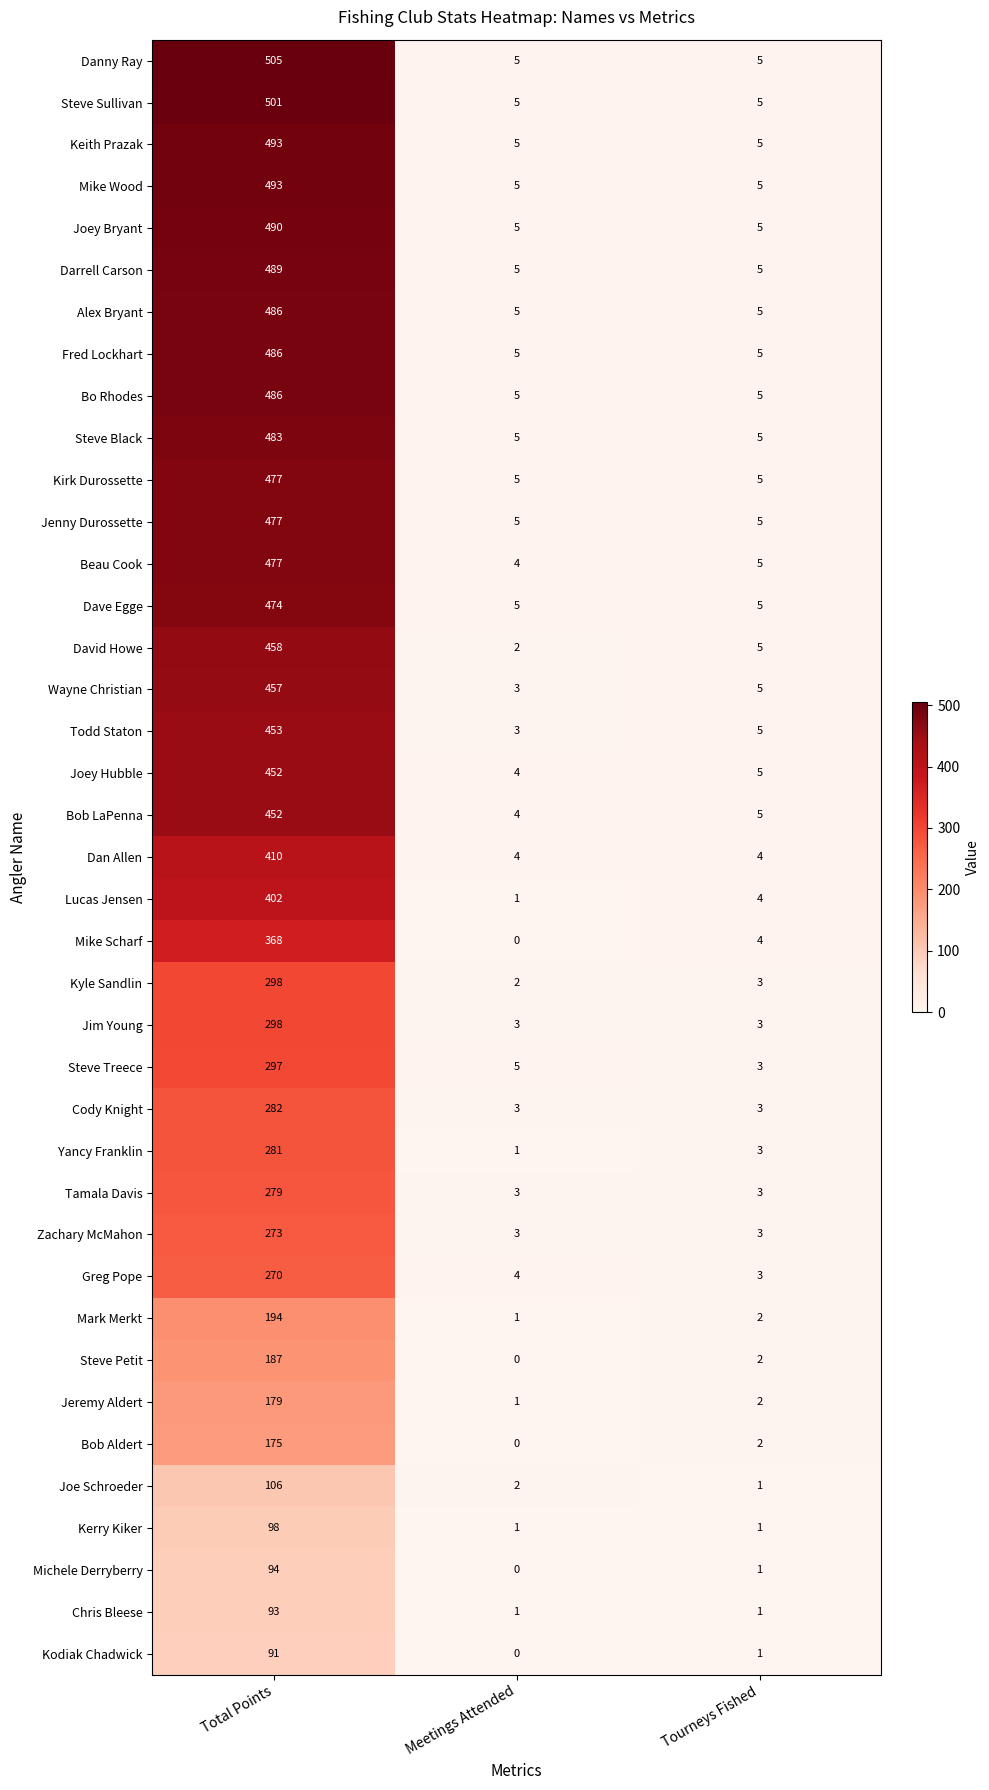

At which category does the chart reach its peak across all series?

Total Points